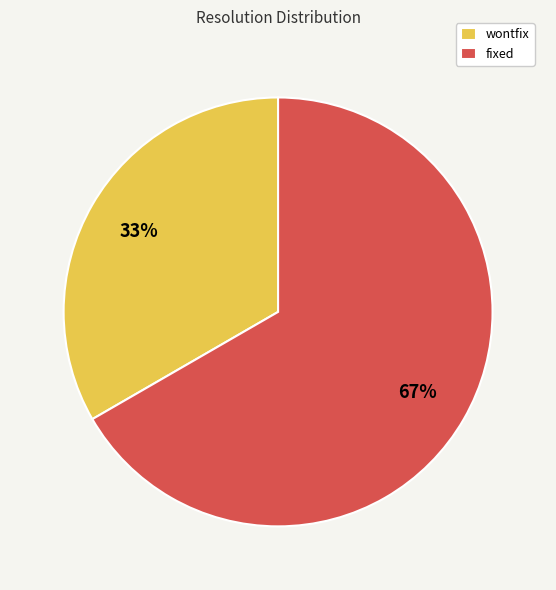

What percentage is the wontfix slice, to the nearest percent?

33%